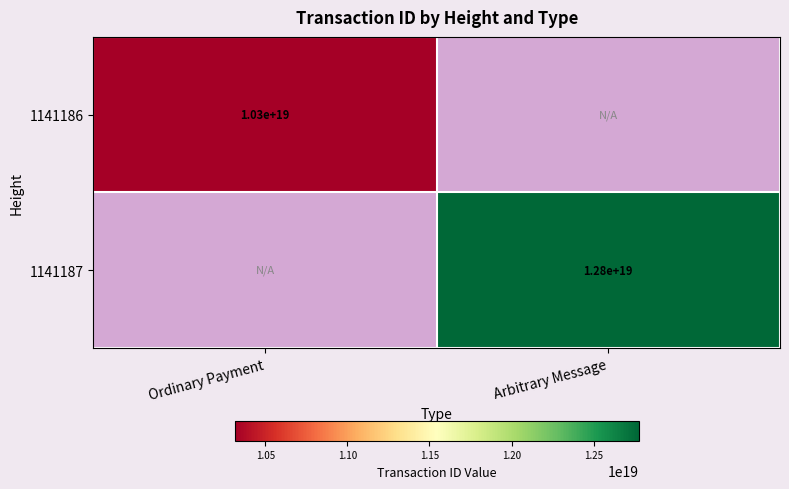

What is the total value across all series at Arbitrary Message?

12774576717619849216